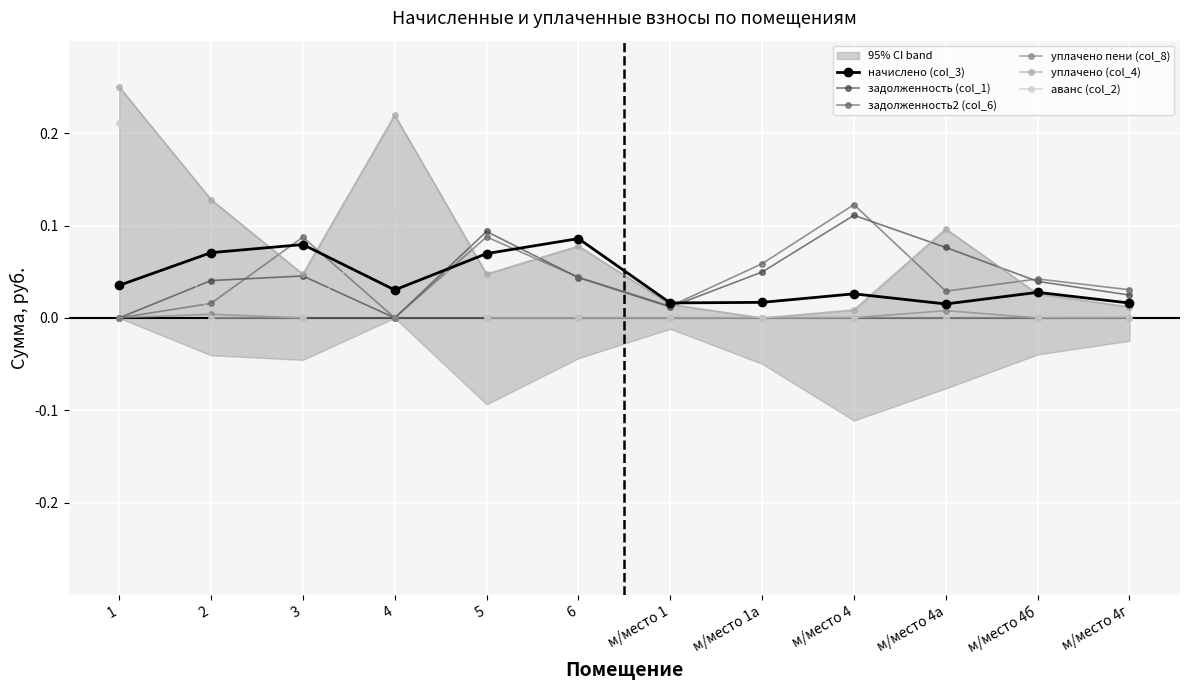

Between м/место 1а and 5, which is larger?

5